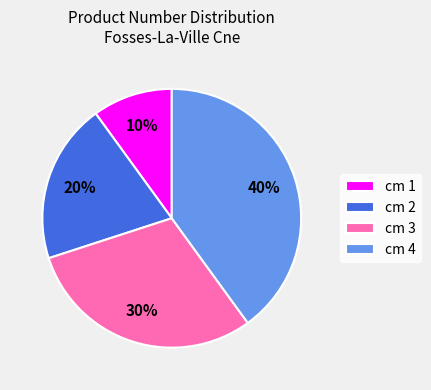

The cm 2 slice represents 20% of the pie. True or false?

True